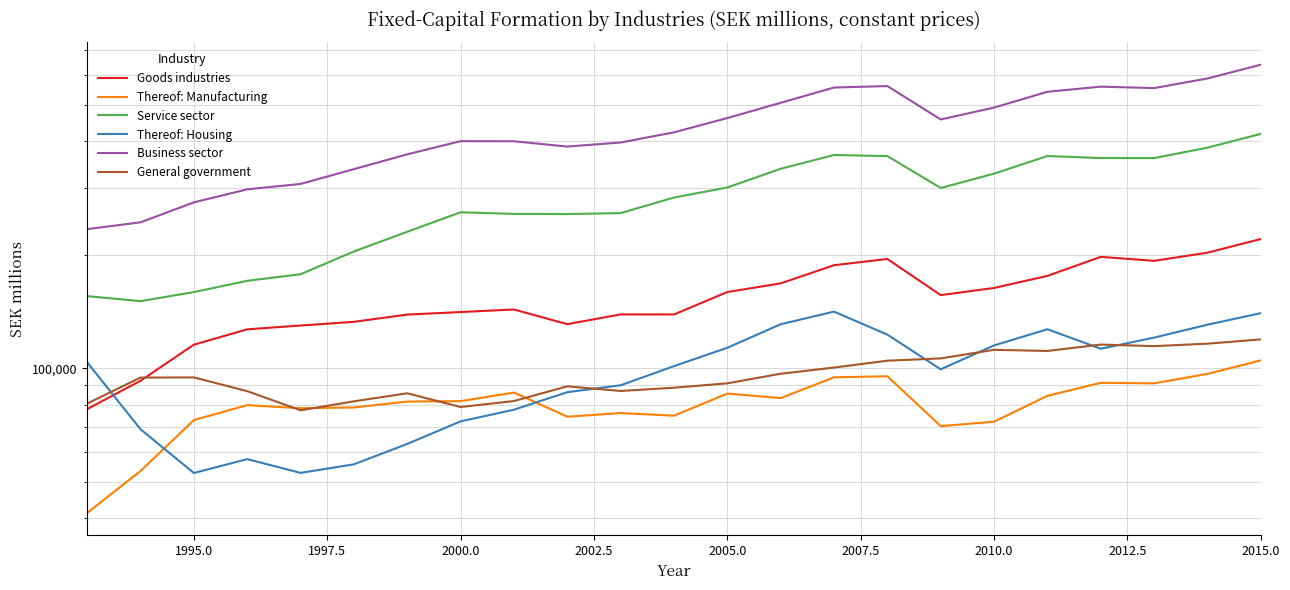

True or false: Service sector and Business sector intersect in this chart.

False